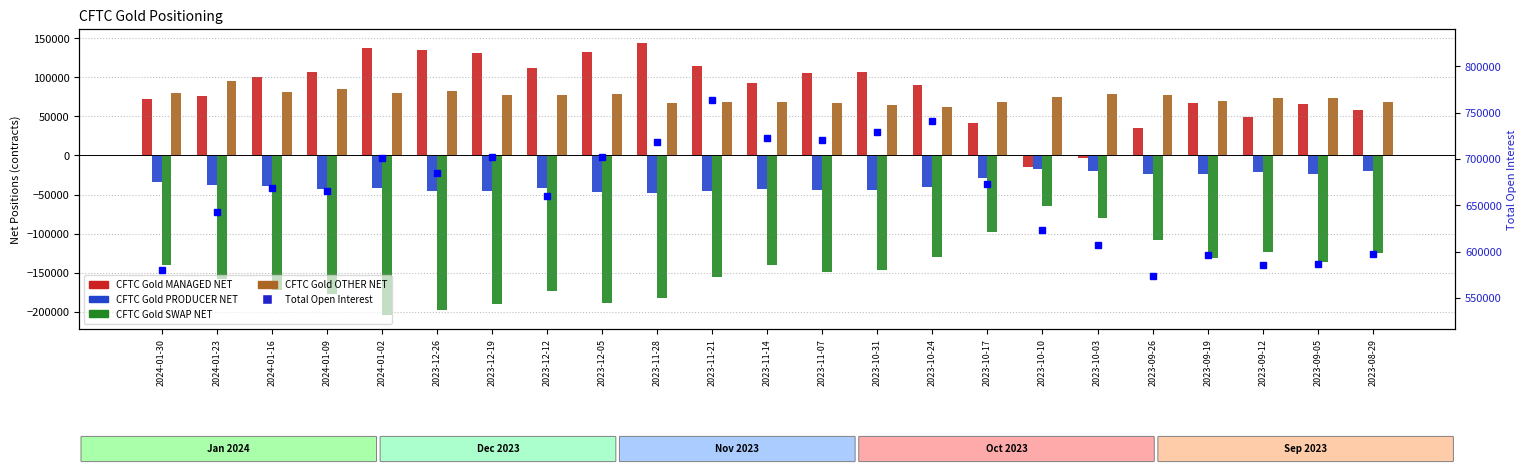

Reading left to right, what are all the values shown in this chart?

CFTC Gold MANAGED NET: 71976	76615	100634	106288	137516	135507	131749	111384	132515	144410	114894	92660	105236	106343	90682	41867	-14788	-3004	35644	66639	49796	66340	58134
CFTC Gold PRODUCER NET: -33685	-37694	-39483	-43490	-41590	-44865	-44834	-41674	-46949	-48003	-45358	-42420	-43758	-44051	-40224	-28675	-16700	-19546	-24282	-24164	-21135	-23929	-20302
CFTC Gold SWAP NET: -140710	-157994	-171485	-177639	-204569	-198150	-190641	-173164	-188280	-181916	-155933	-140613	-149101	-146503	-129529	-97353	-64826	-79478	-108593	-131308	-123591	-136905	-124362
CFTC Gold OTHER NET: 79472	95789	81614	84855	80573	82300	77146	77526	78207	67156	68459	68890	67328	65080	62539	68218	75263	78272	76882	70113	73133	73558	68794
Total Open Interest: 580408	642602	668529	665286	700881	685284	702177	659677	702028	718454	763981	722583	720170	728673	740610	672669	623216	607491	573822	596410	585976	586886	597241